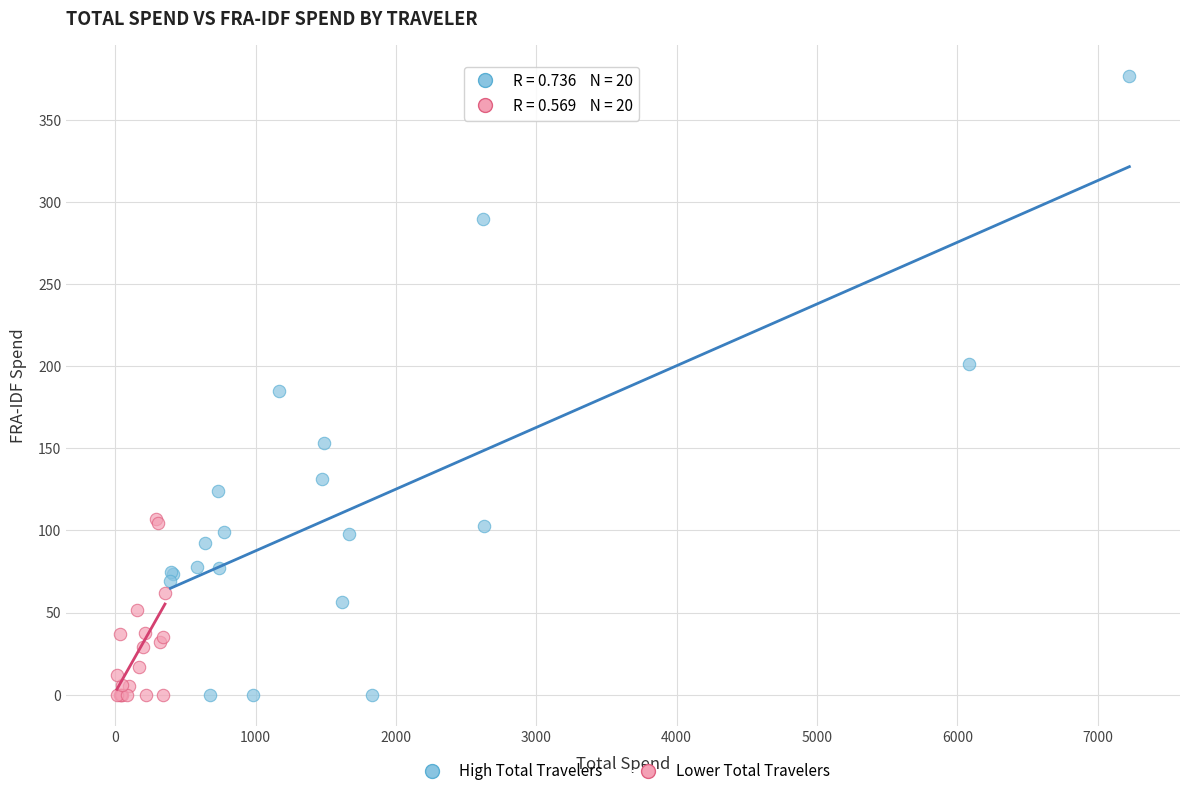

Which series has the widest spread of Y values?

High Total Travelers